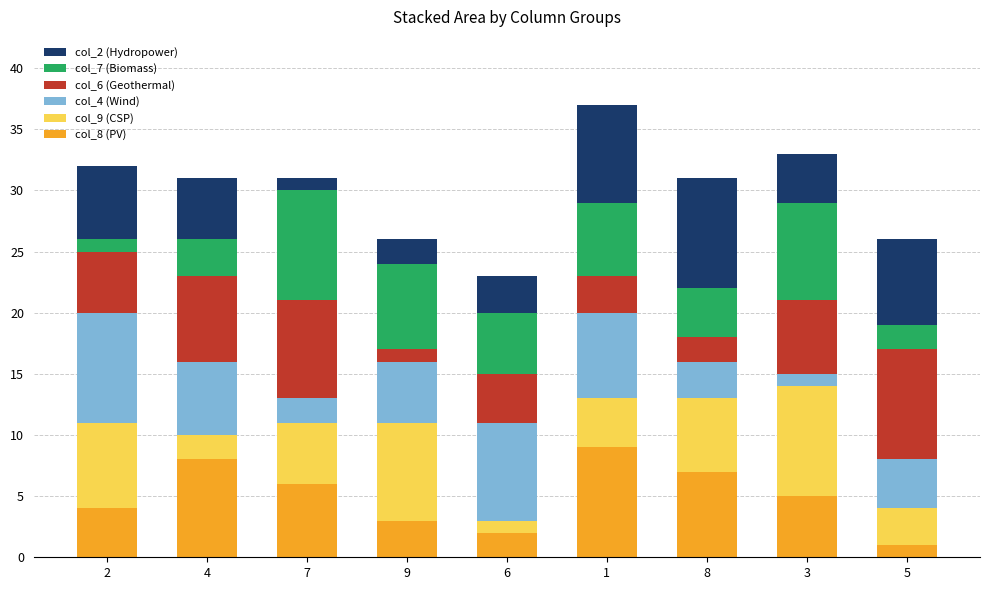

The value of col_8 (PV) at 1 is 3. True or false?

False